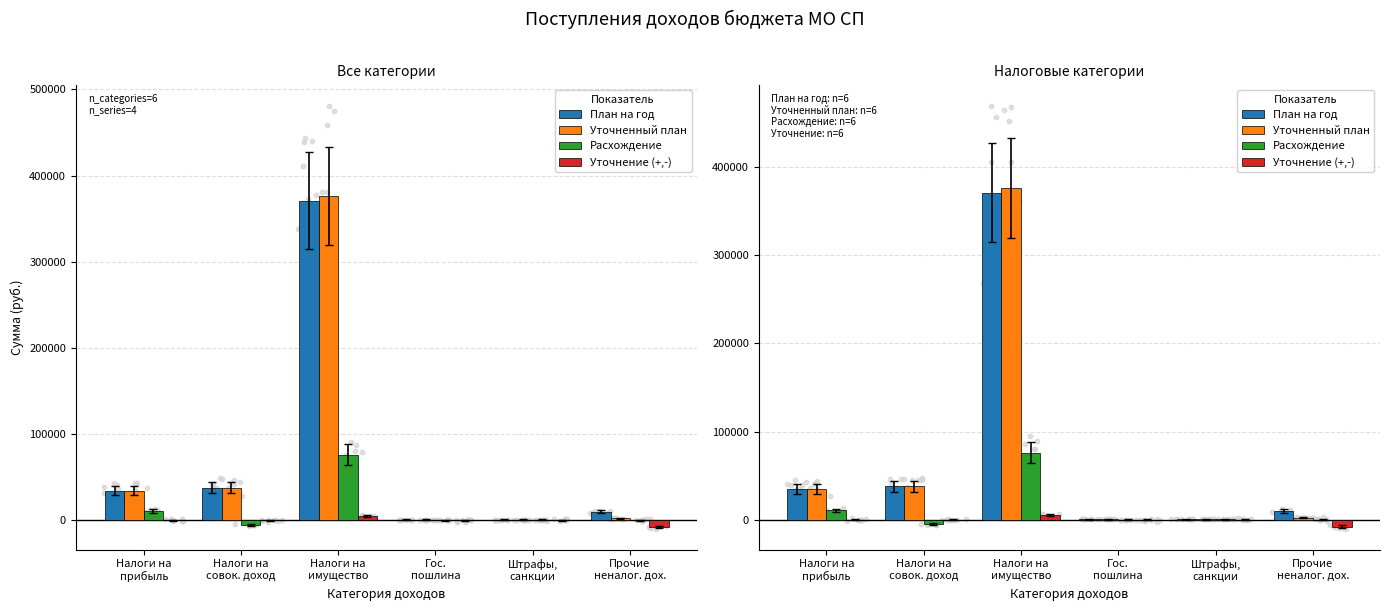

What are all the series names shown in the legend?

План на год, Уточненный план, Расхождение, Уточнение (+,-)